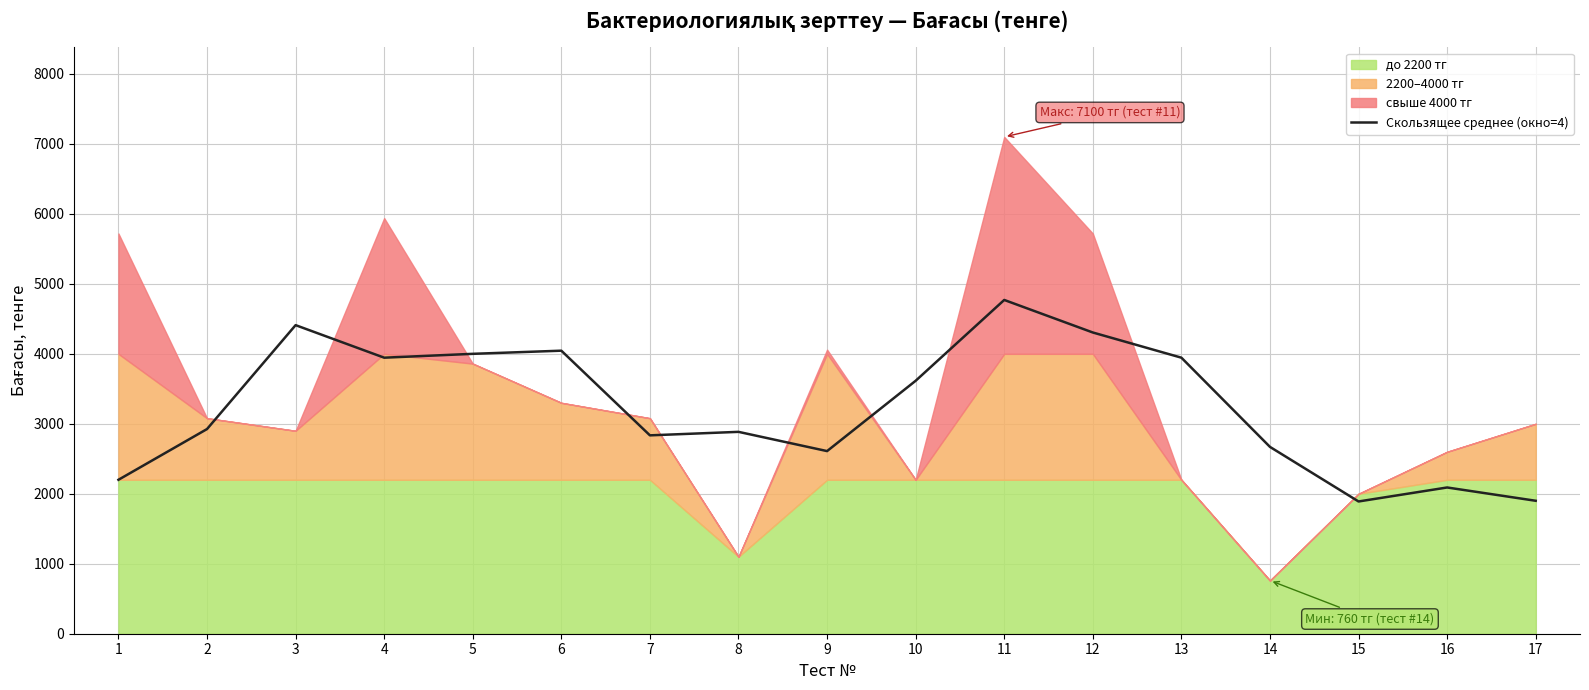

What is the change in value from 15 to 16?

+200